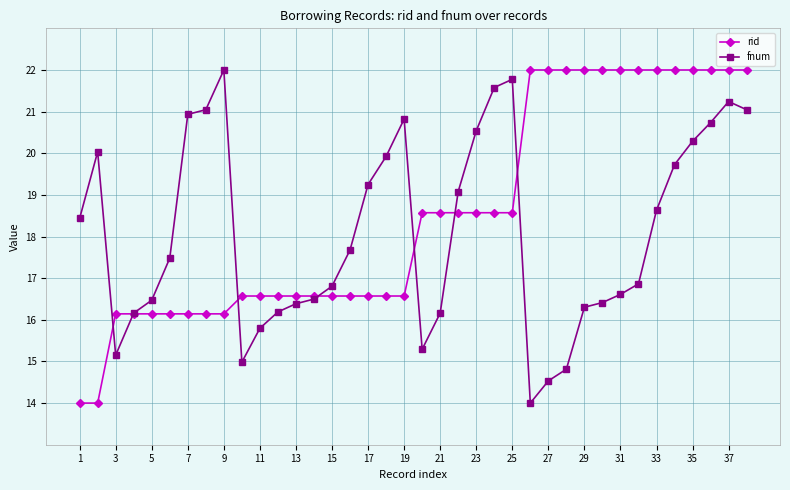

Reading left to right, what are all the values shown in this chart?

rid: 14.0	14.0	16.1	16.1	16.1	16.1	16.1	16.1	16.1	16.6	16.6	16.6	16.6	16.6	16.6	16.6	16.6	16.6	16.6	18.6	18.6	18.6	18.6	18.6	18.6	22.0	22.0	22.0	22.0	22.0	22.0	22.0	22.0	22.0	22.0	22.0	22.0	22.0
fnum: 18.4	20.0	15.2	16.2	16.5	17.5	20.9	21.0	22.0	15.0	15.8	16.2	16.4	16.5	16.8	17.7	19.2	19.9	20.8	15.3	16.2	19.1	20.5	21.6	21.8	14.0	14.5	14.8	16.3	16.4	16.6	16.9	18.6	19.7	20.3	20.7	21.2	21.0